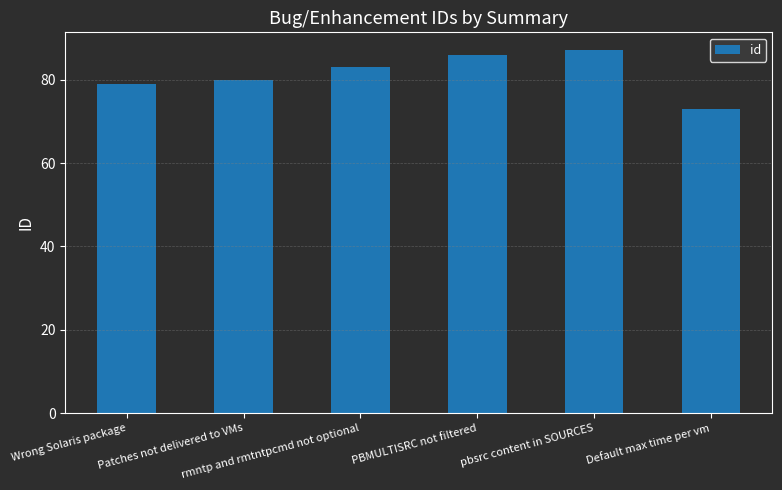

Count the number of categories in the chart.

6